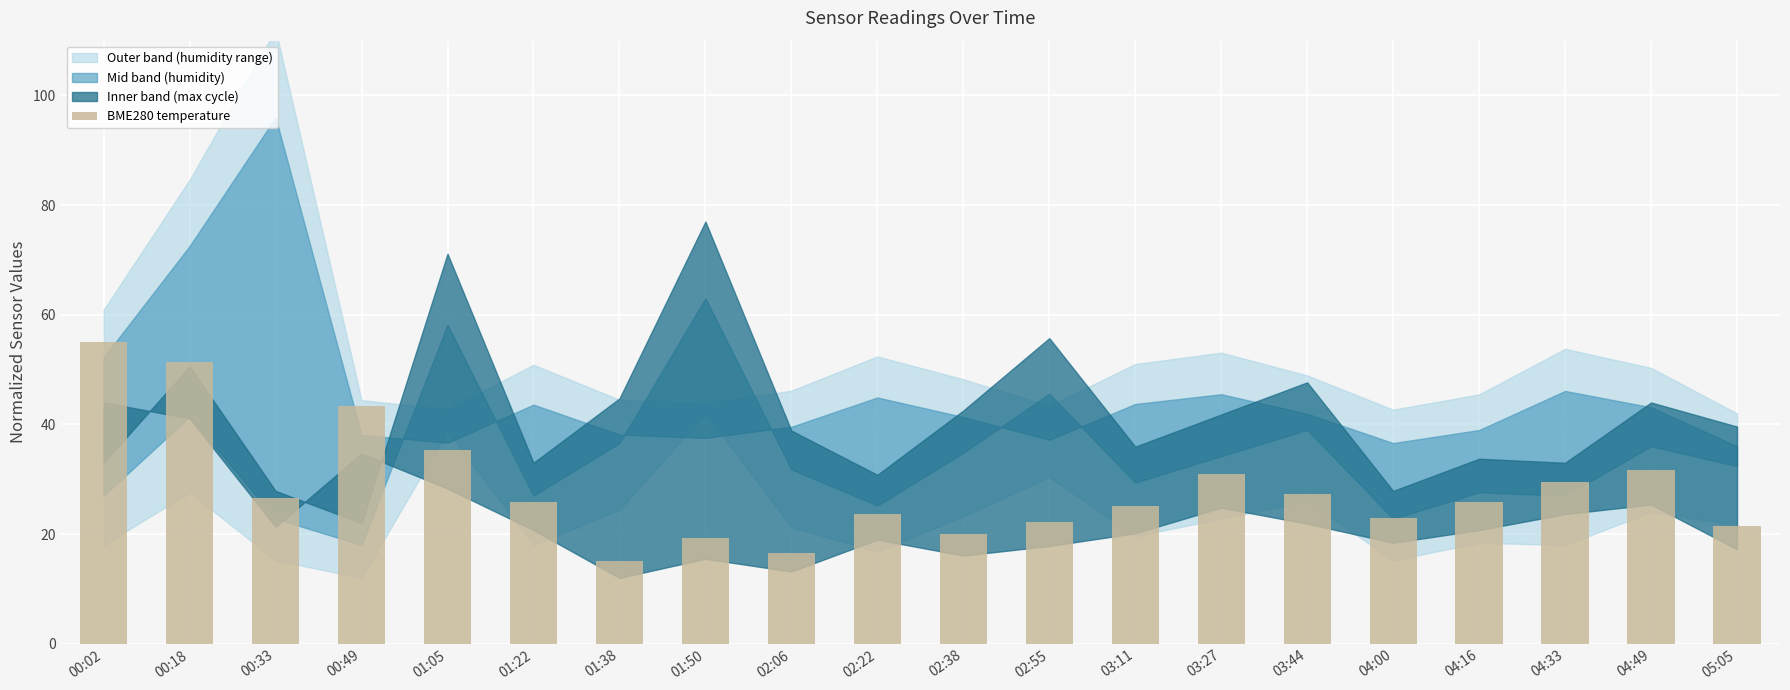

What is the ratio of the value at 04:16 to the value at 03:27?

0.8